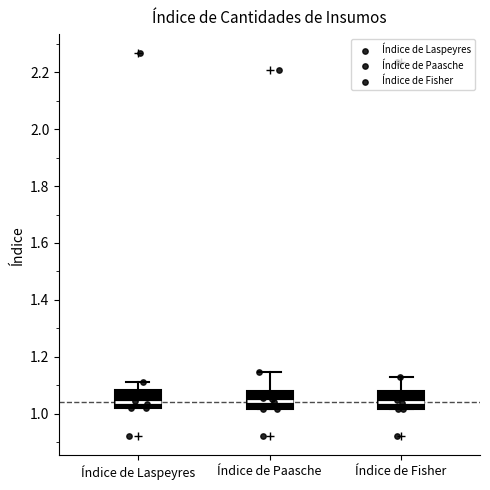

Reading left to right, transcribe this box plot: for each box, give where its median line is, the range the box spans, and where its two whiskers end, as read against the y-axis. The values are not printed on the chart, so give them approximately, as read against the axis.

Índice de Laspeyres: median 1.04, box 1.02 to 1.08, whiskers 1.02 to 1.12
Índice de Paasche: median 1.04, box 1.02 to 1.08, whiskers 1.02 to 1.14
Índice de Fisher: median 1.04, box 1.02 to 1.08, whiskers 1.02 to 1.12